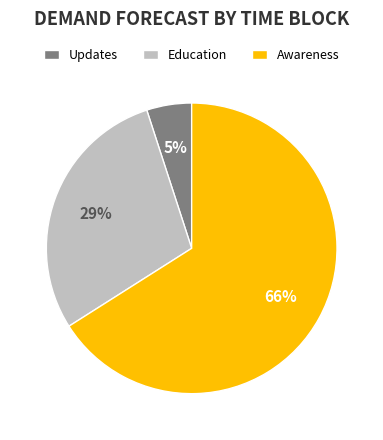

Which slice is the smallest?

Updates